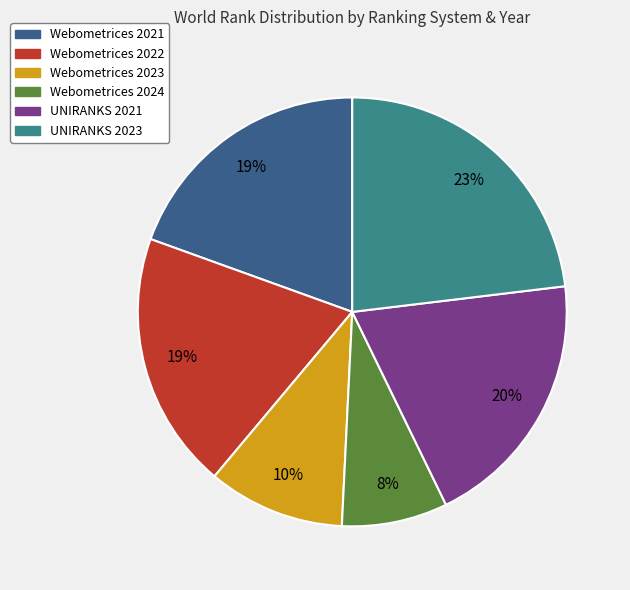

To the nearest percent, what is the difference between the largest and smallest slice percentages?

15%